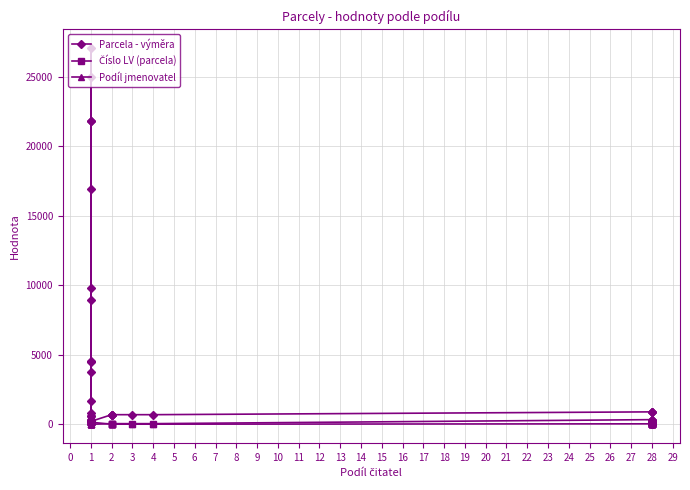

How many lines are shown in the chart?

3